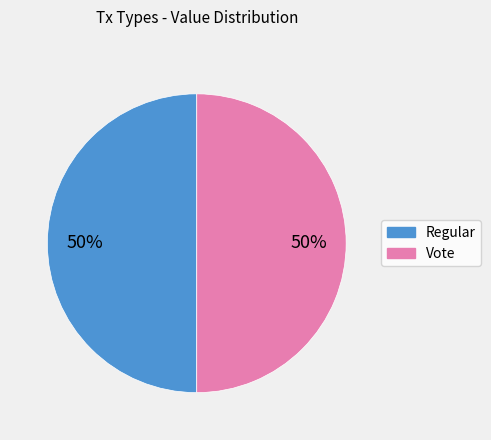

True or false: Regular accounts for 50% of the total.

True